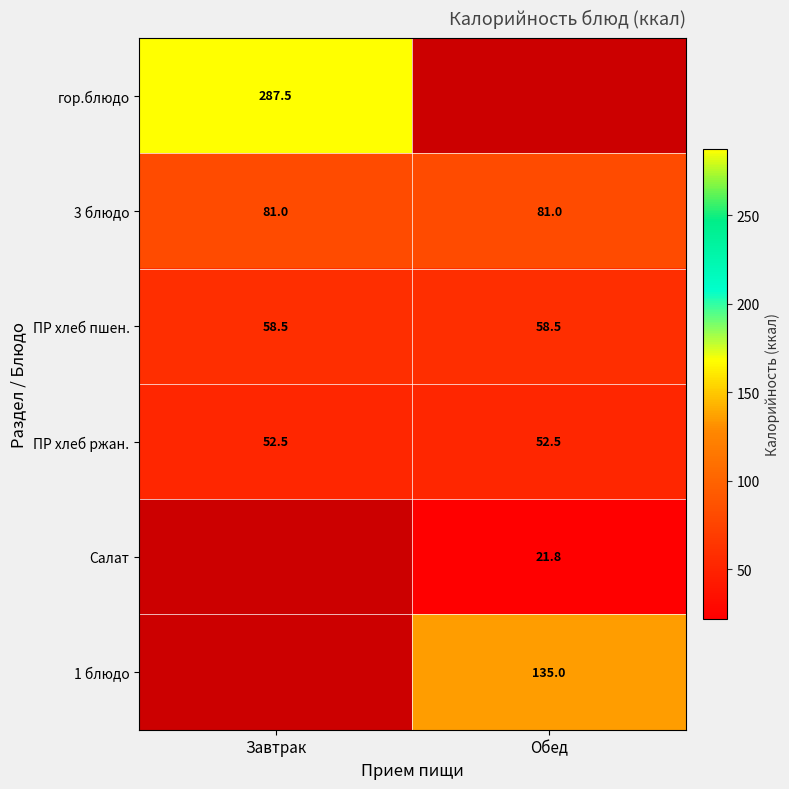

At how many categories does at least one series exceed 278?

1